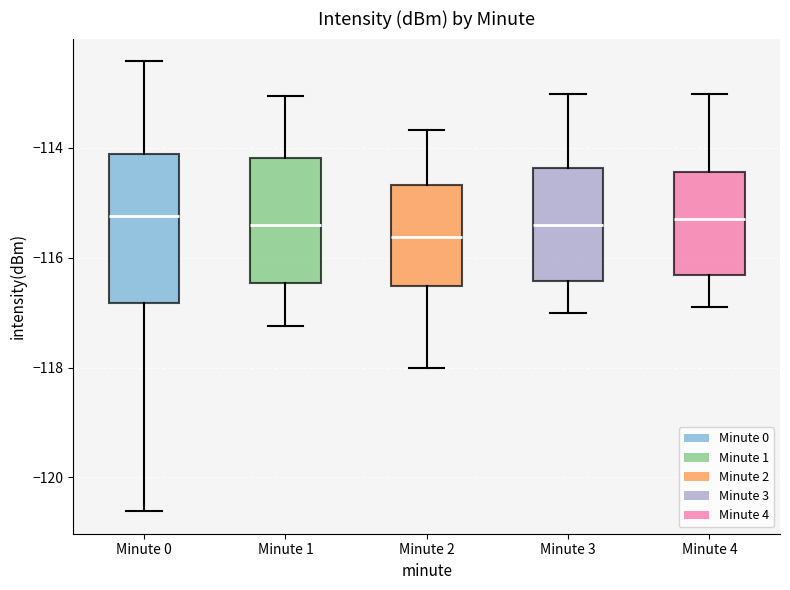

Reading left to right, read every box against the y-axis: the position of its median line, the range the box covers, and the ends of its whiskers. The values are not printed on the chart, so give them approximately, as read against the axis.

Minute 0: median -115.2, box -116.8 to -114.2, whiskers -120.6 to -112.4
Minute 1: median -115.4, box -116.4 to -114.2, whiskers -117.2 to -113.0
Minute 2: median -115.6, box -116.6 to -114.6, whiskers -118.0 to -113.6
Minute 3: median -115.4, box -116.4 to -114.4, whiskers -117.0 to -113.0
Minute 4: median -115.2, box -116.4 to -114.4, whiskers -117.0 to -113.0